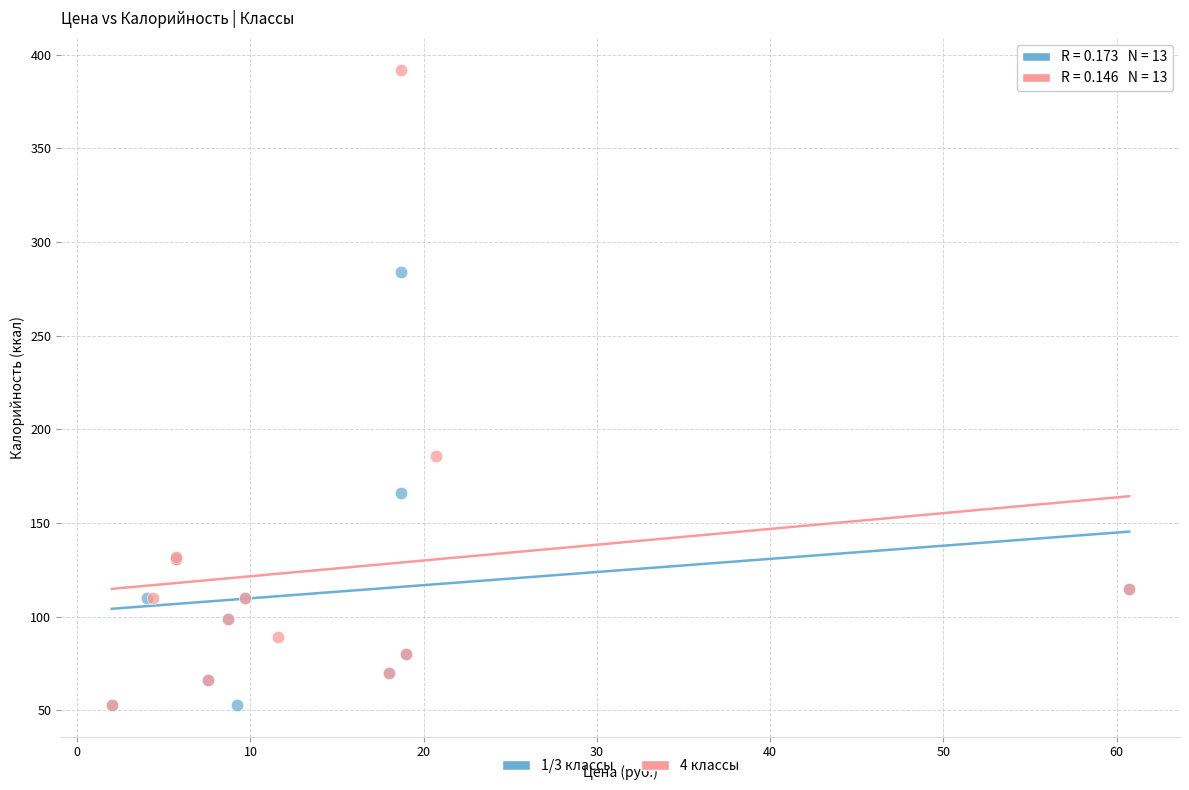

Which series has the widest spread of Y values?

4 классы